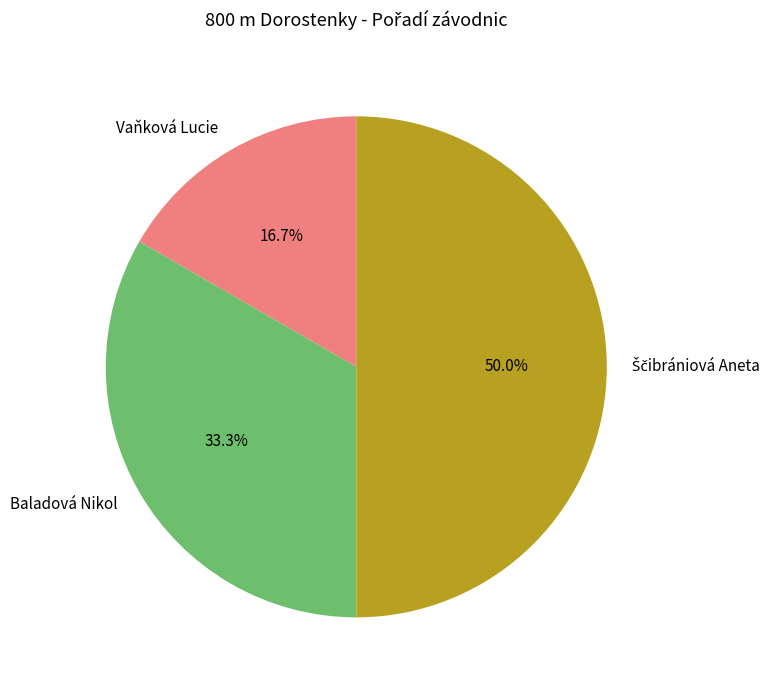

True or false: Baladová Nikol accounts for 45% of the total.

False